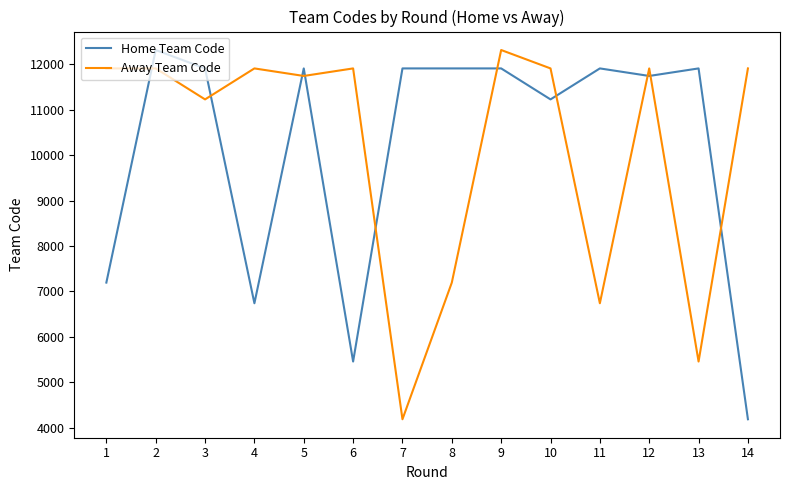

True or false: Away Team Code has a value of 11908 at 6.

True